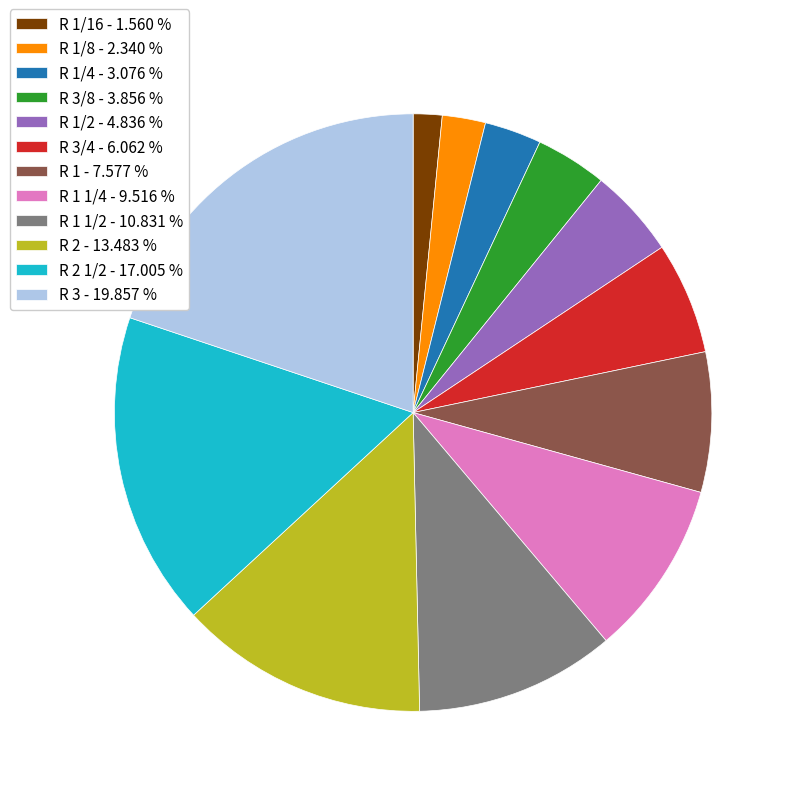

Is R 2 1/2 - 17.005 % the majority of the pie?

No